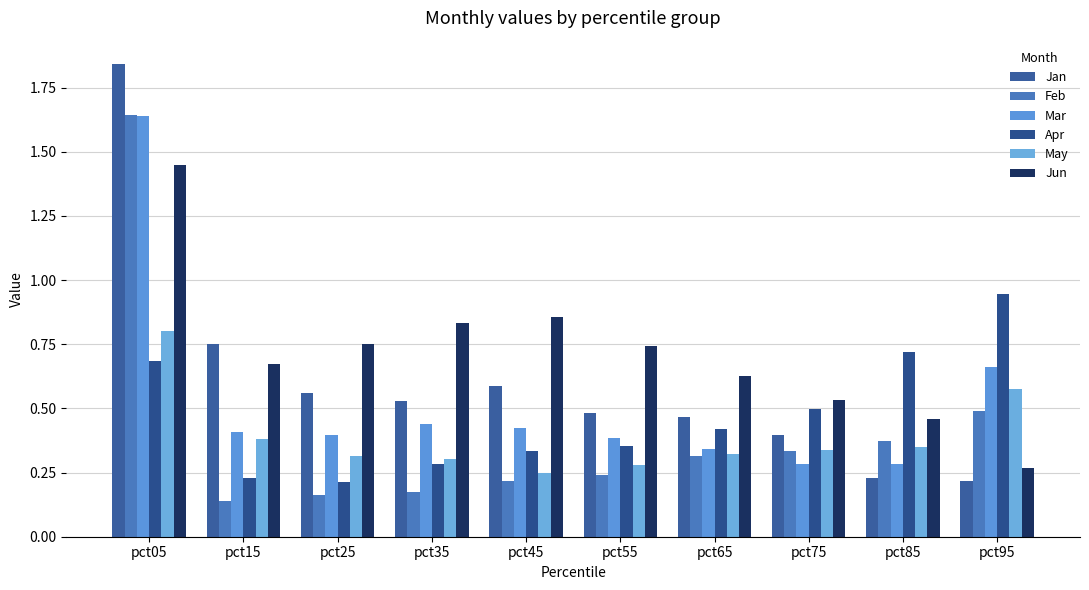

Reading left to right, transcribe all the data shown in this chart.

Jan: pct05=1.8	pct15=0.8	pct25=0.6	pct35=0.5	pct45=0.6	pct55=0.5	pct65=0.5	pct75=0.4	pct85=0.2	pct95=0.2
Feb: pct05=1.6	pct15=0.1	pct25=0.2	pct35=0.2	pct45=0.2	pct55=0.2	pct65=0.3	pct75=0.3	pct85=0.4	pct95=0.5
Mar: pct05=1.6	pct15=0.4	pct25=0.4	pct35=0.4	pct45=0.4	pct55=0.4	pct65=0.3	pct75=0.3	pct85=0.3	pct95=0.7
Apr: pct05=0.7	pct15=0.2	pct25=0.2	pct35=0.3	pct45=0.3	pct55=0.4	pct65=0.4	pct75=0.5	pct85=0.7	pct95=0.9
May: pct05=0.8	pct15=0.4	pct25=0.3	pct35=0.3	pct45=0.2	pct55=0.3	pct65=0.3	pct75=0.3	pct85=0.4	pct95=0.6
Jun: pct05=1.4	pct15=0.7	pct25=0.8	pct35=0.8	pct45=0.9	pct55=0.7	pct65=0.6	pct75=0.5	pct85=0.5	pct95=0.3